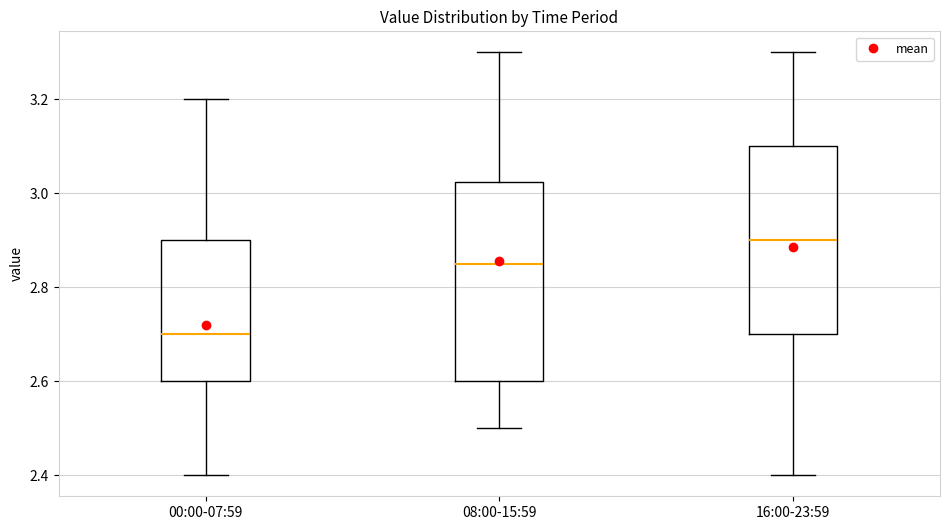

Reading left to right, transcribe this box plot: for each box, give where its median line is, the range the box spans, and where its two whiskers end, as read against the y-axis. The values are not printed on the chart, so give them approximately, as read against the axis.

00:00-07:59: median 2.70, box 2.60 to 2.90, whiskers 2.40 to 3.20
08:00-15:59: median 2.86, box 2.60 to 3.02, whiskers 2.50 to 3.30
16:00-23:59: median 2.90, box 2.70 to 3.10, whiskers 2.40 to 3.30